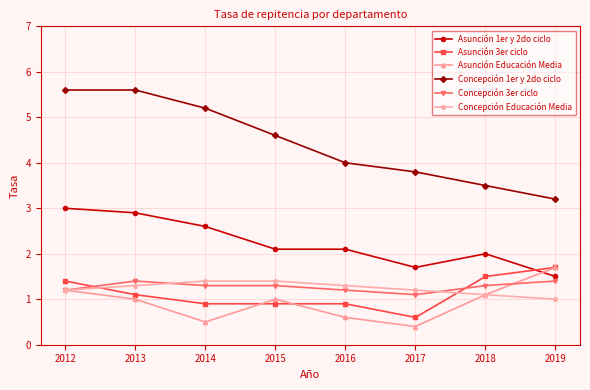

What is the value of the Concepción 3er ciclo point at the 3rd from the left?

1.3